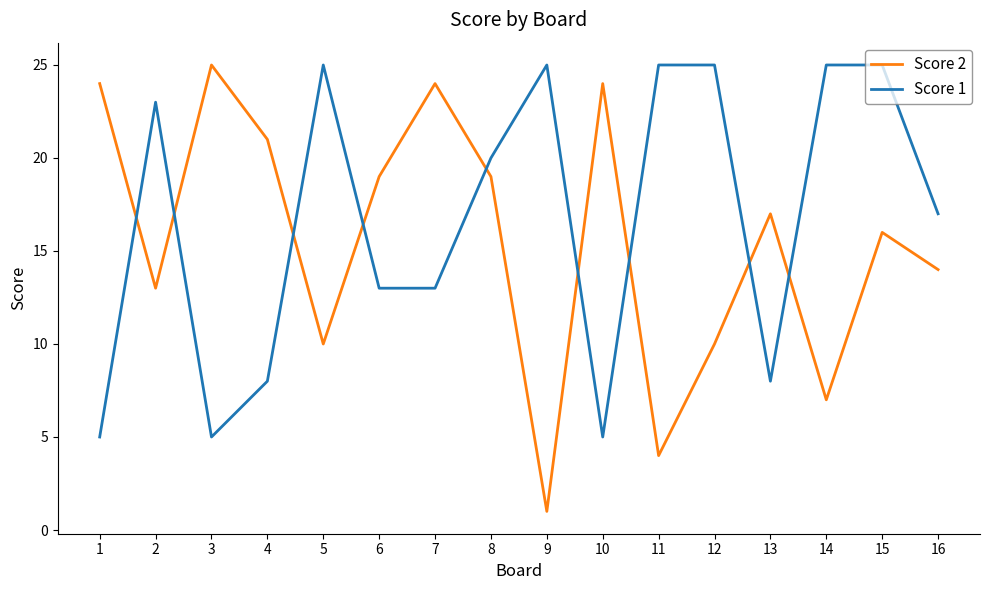

At how many categories does at least one series exceed 18?

14